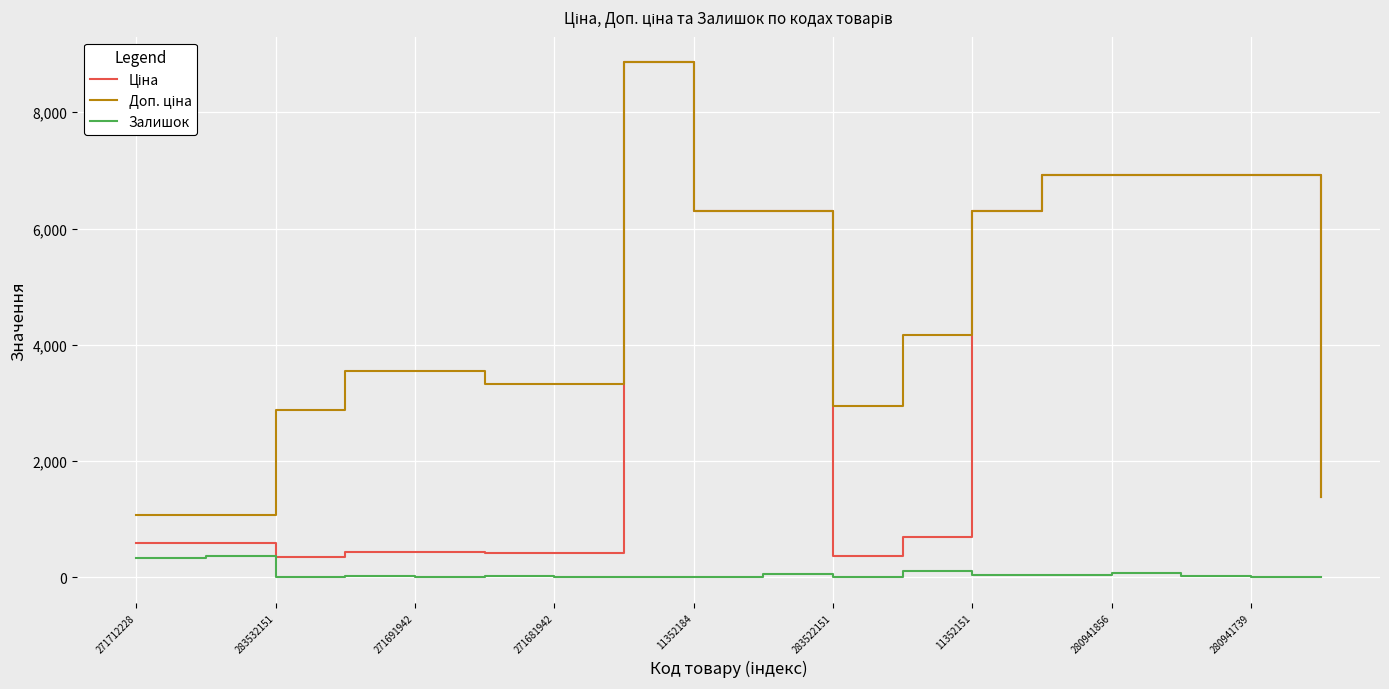

How many lines are shown in the chart?

3